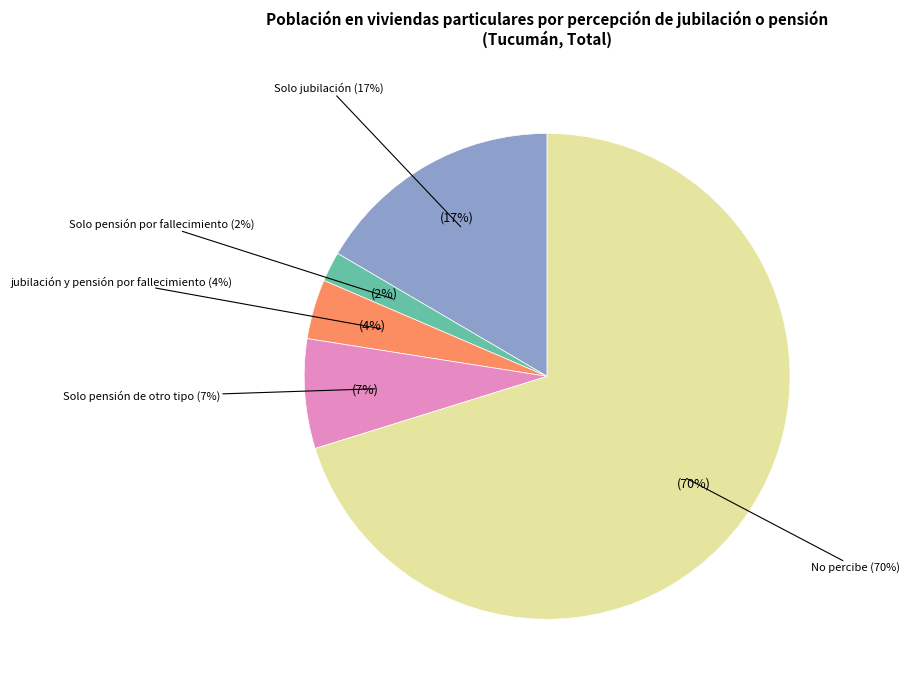

Is it true that Solo pensión de otro tipo is 17% of the pie?

False